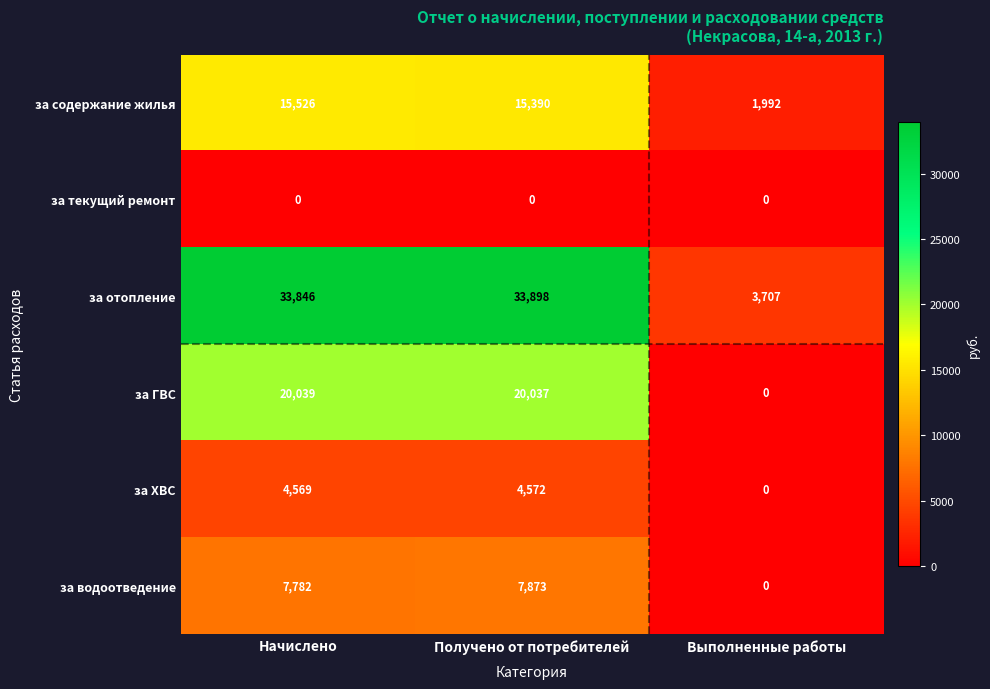

What is the greatest value displayed?

33898